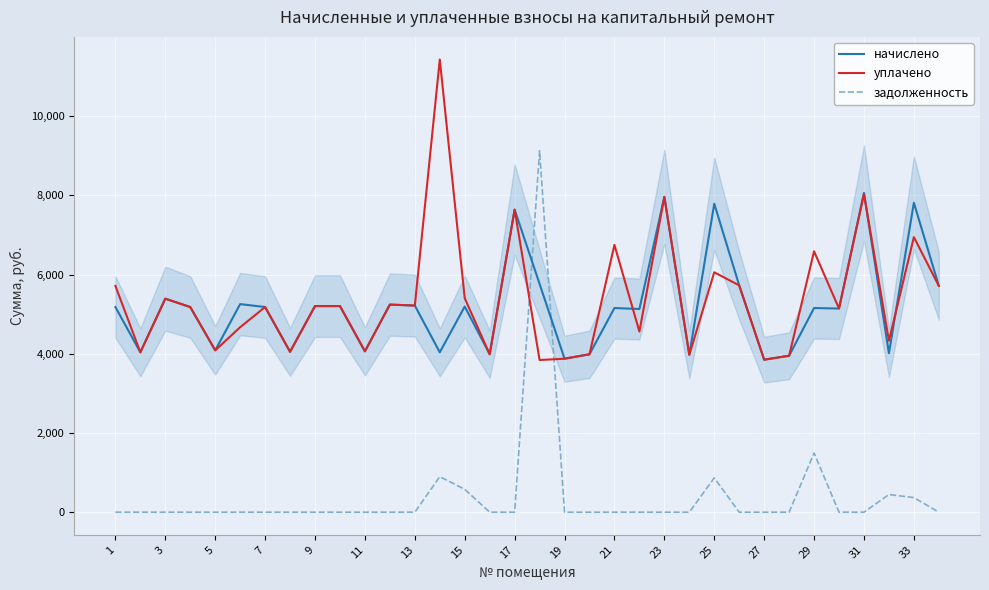

What is the minimum value for начислено?

3850.2